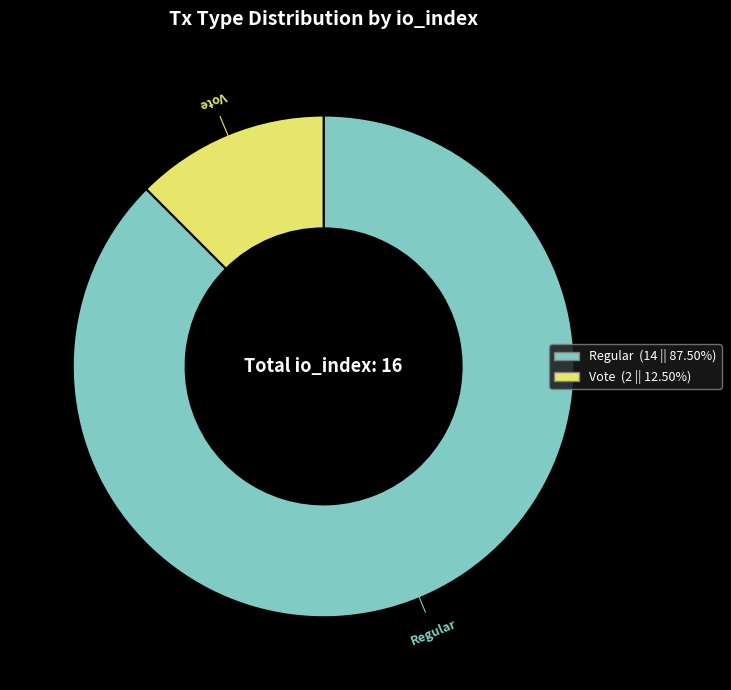

Does any single category account for the majority?

Yes